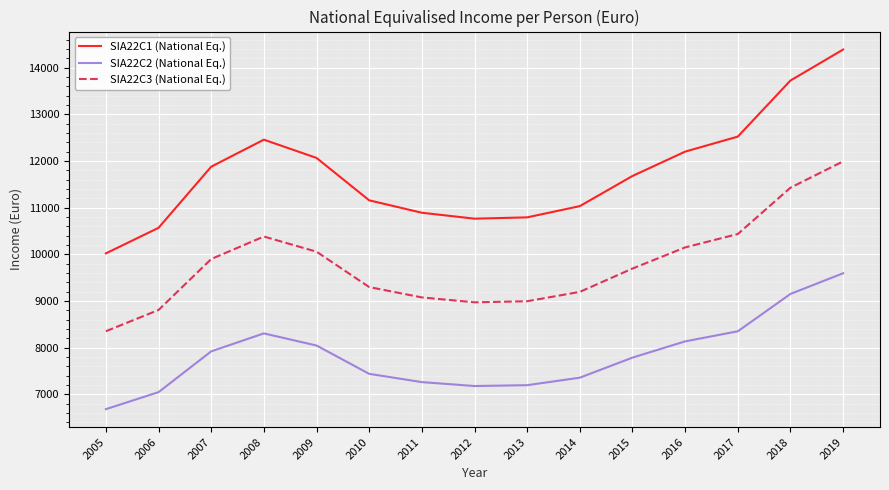

What is the difference between the maximum and minimum values in the SIA22C2 (National Eq.) series?

2913